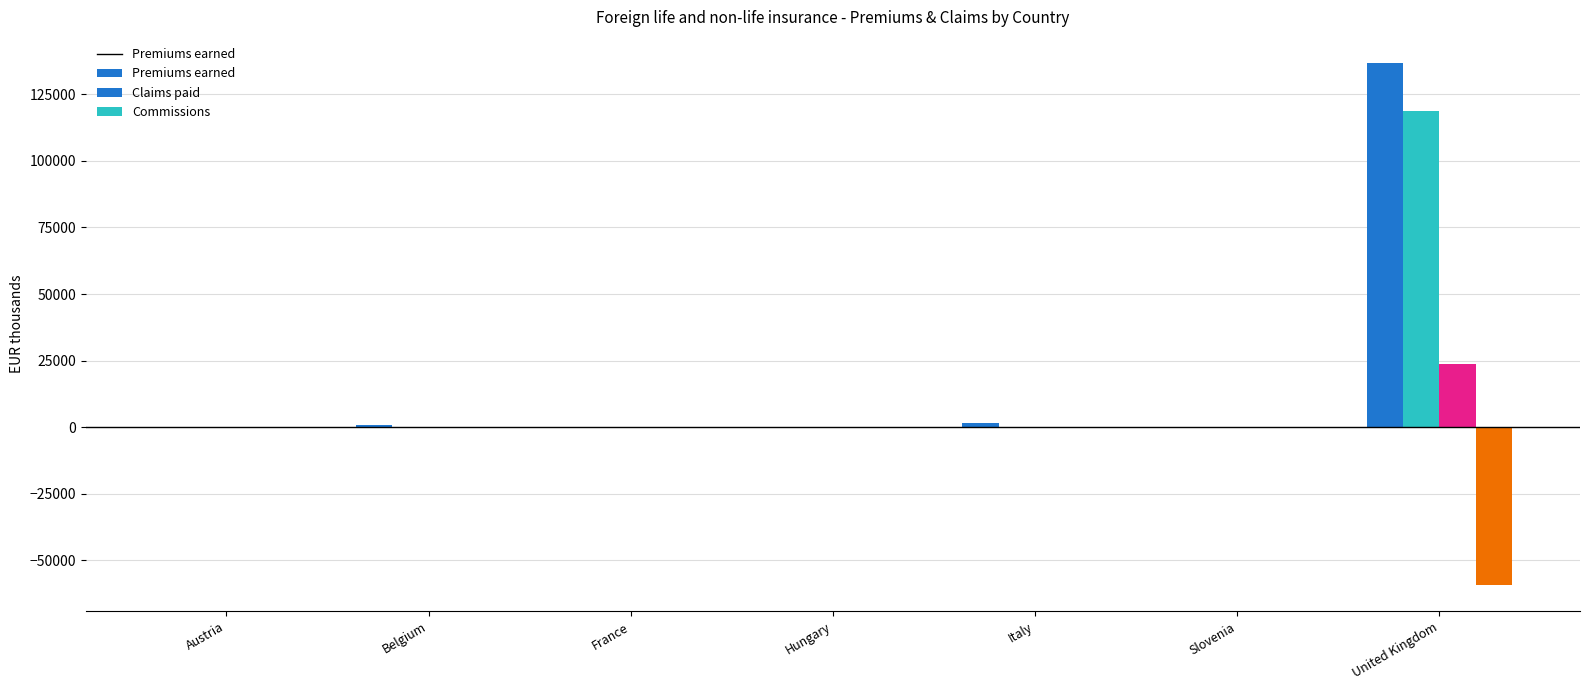

How many categories are shown in the chart?

7